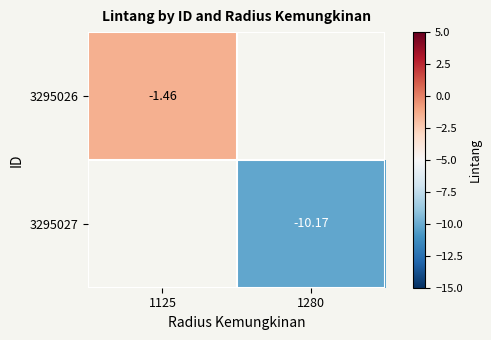

At which label does 3295027 reach its peak?

1125